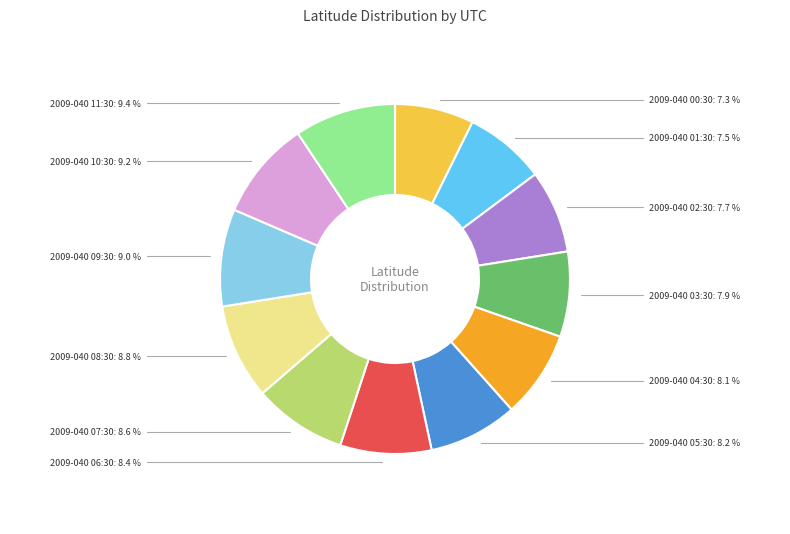

Is the sum of 2009-040 06:30 and 2009-040 02:30 greater than half?

No